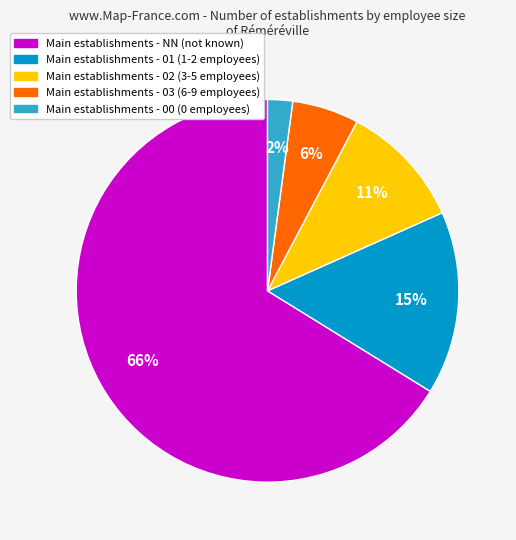

Is there a majority slice in this chart?

Yes